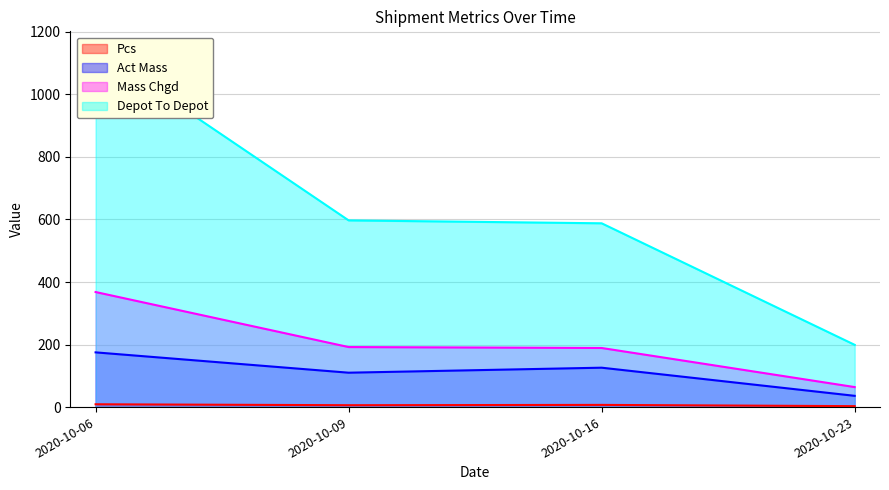

The value of Act Mass at 2020-10-06 is 175. True or false?

True